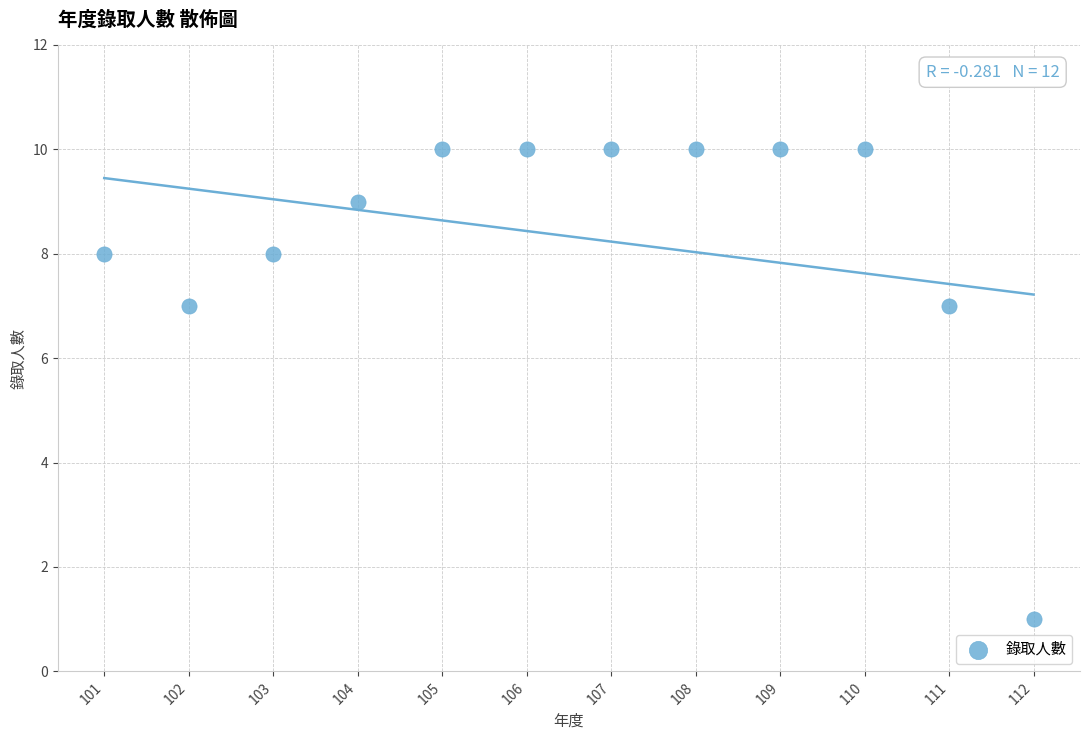

What is the average Y value?

8